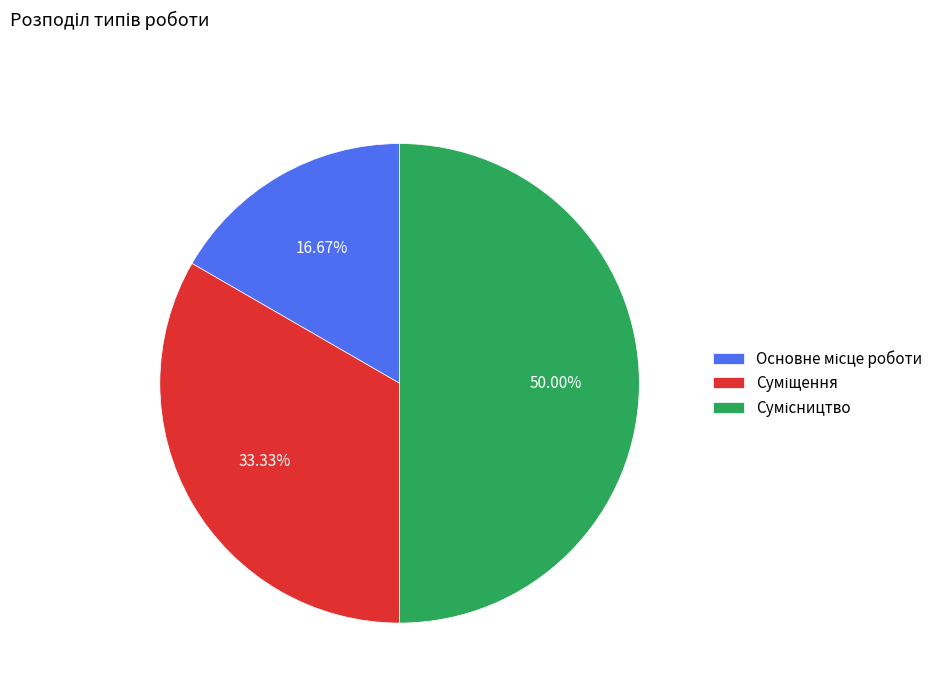

Count the number of slices in the pie.

3